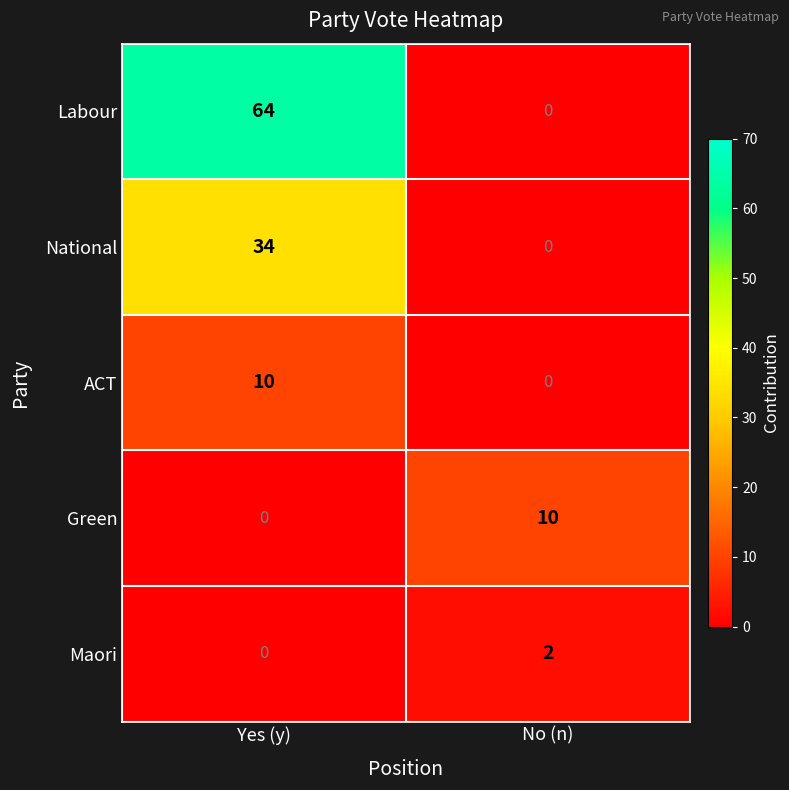

At how many categories does at least one series exceed 36?

1